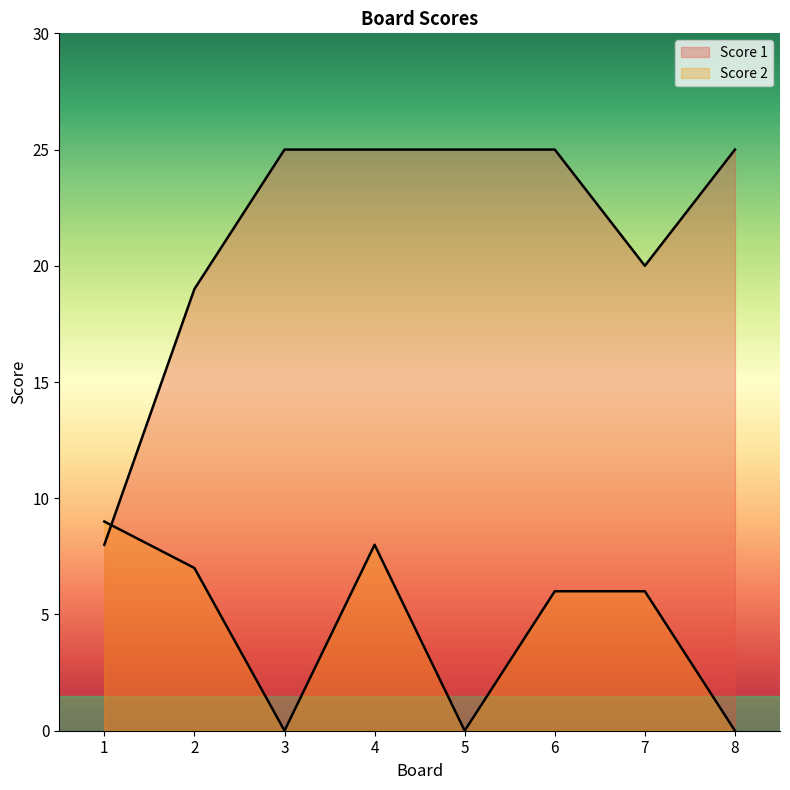

What is the value of the Score 1 point at the 6th from the left?

25